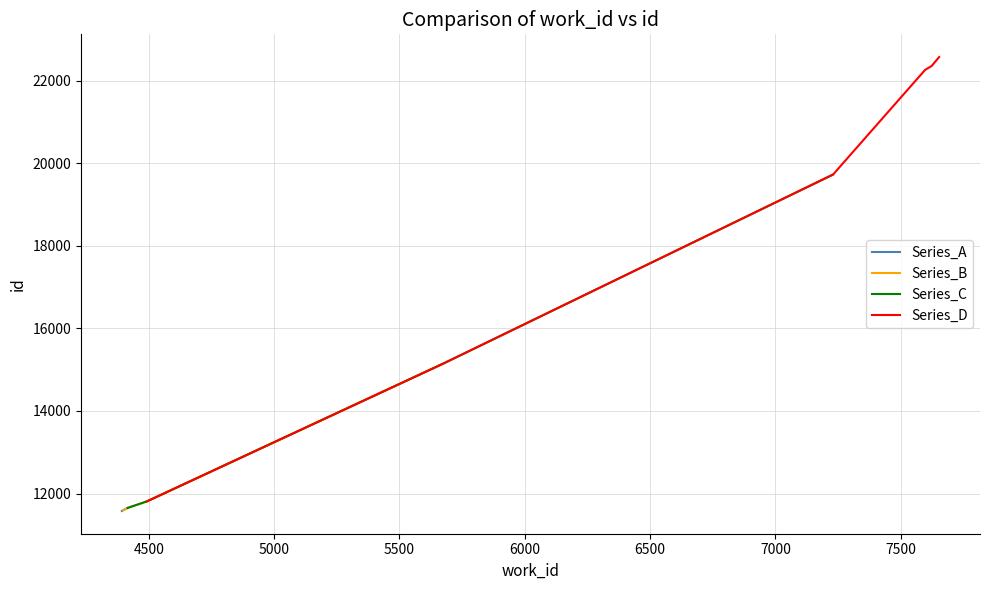

Is it true that id equals 11651 at 4416?

True